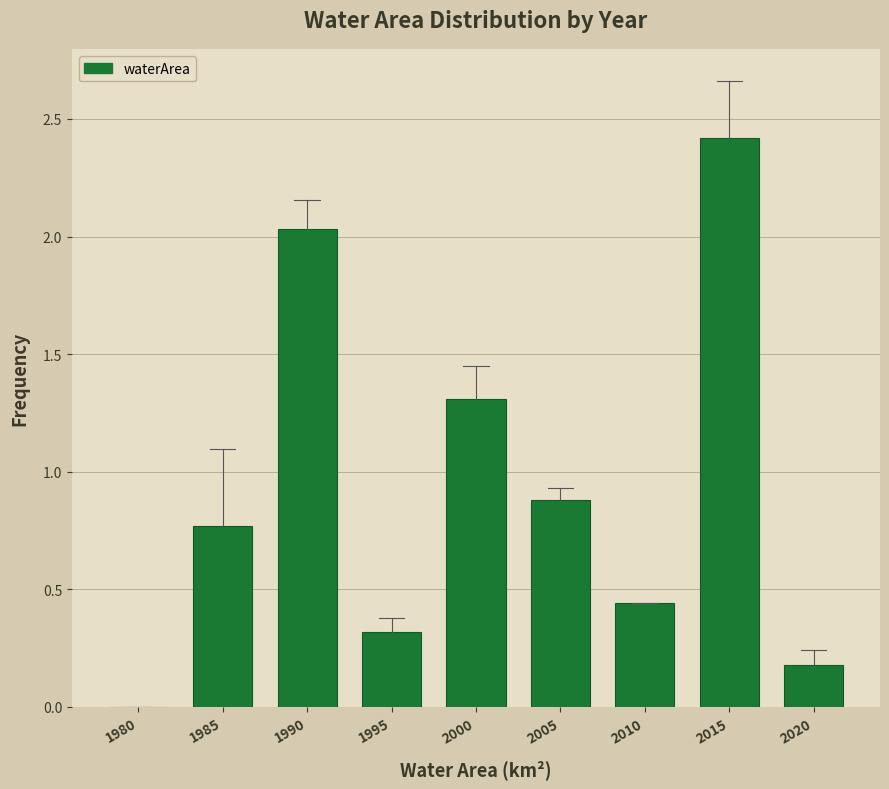

The value at 1980 is 0.0. True or false?

True